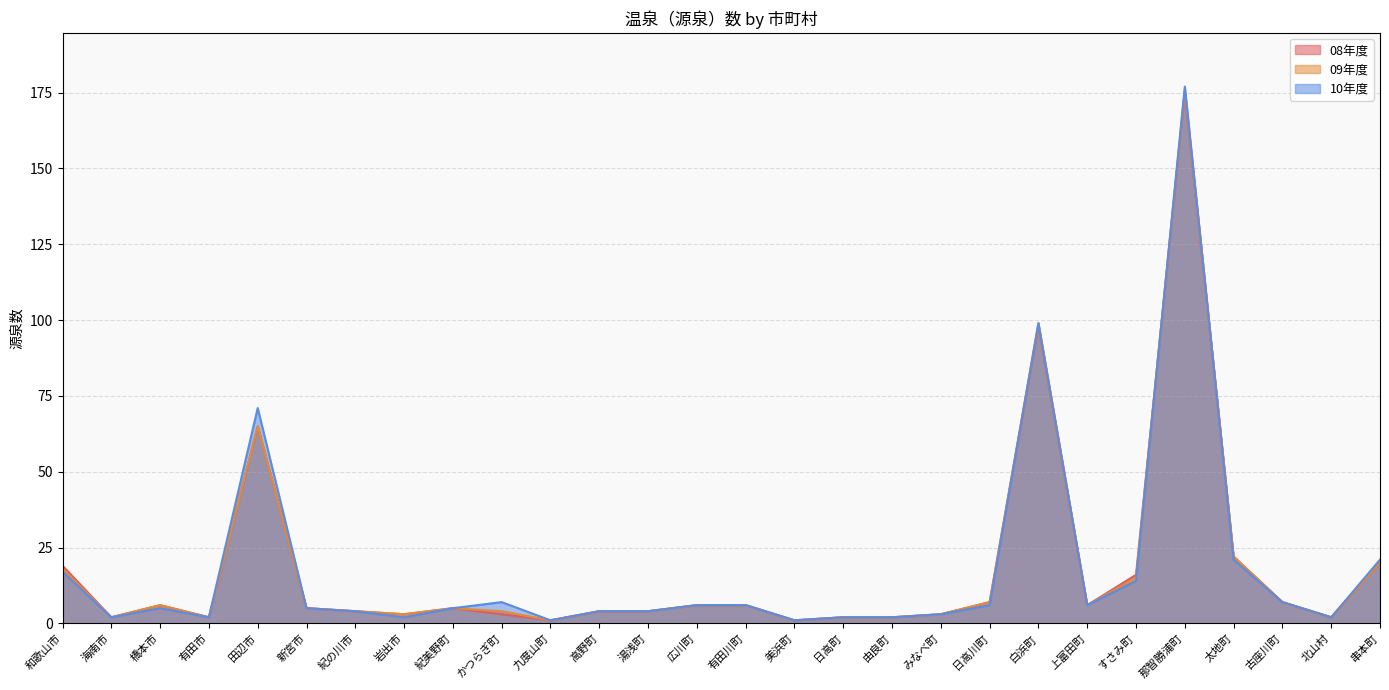

Reading left to right, transcribe all the data shown in this chart.

08年度: 和歌山市=19	海南市=2	橋本市=6	有田市=2	田辺市=65	新宮市=5	紀の川市=4	岩出市=3	紀美野町=5	かつらぎ町=3	九度山町=1	高野町=4	湯浅町=4	広川町=6	有田川町=6	美浜町=1	日高町=2	由良町=2	みなべ町=3	日高川町=7	白浜町=98	上富田町=6	すさみ町=16	那智勝浦町=175	太地町=22	古座川町=7	北山村=2	串本町=20
09年度: 和歌山市=18	海南市=2	橋本市=6	有田市=2	田辺市=65	新宮市=5	紀の川市=4	岩出市=3	紀美野町=5	かつらぎ町=4	九度山町=1	高野町=4	湯浅町=4	広川町=6	有田川町=6	美浜町=1	日高町=2	由良町=2	みなべ町=3	日高川町=7	白浜町=99	上富田町=6	すさみ町=15	那智勝浦町=176	太地町=22	古座川町=7	北山村=2	串本町=20
10年度: 和歌山市=17	海南市=2	橋本市=5	有田市=2	田辺市=71	新宮市=5	紀の川市=4	岩出市=2	紀美野町=5	かつらぎ町=7	九度山町=1	高野町=4	湯浅町=4	広川町=6	有田川町=6	美浜町=1	日高町=2	由良町=2	みなべ町=3	日高川町=6	白浜町=99	上富田町=6	すさみ町=14	那智勝浦町=177	太地町=21	古座川町=7	北山村=2	串本町=21